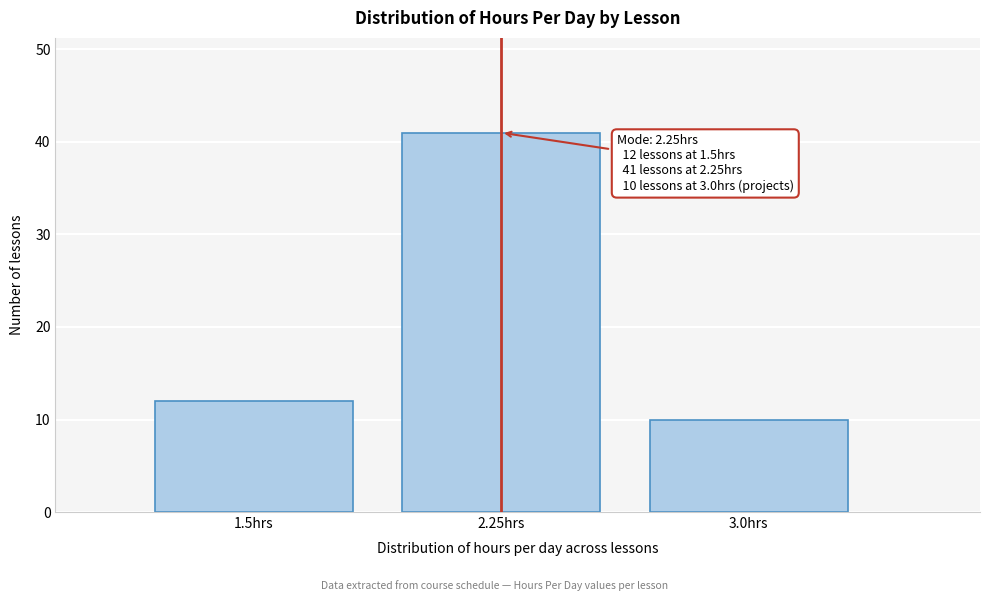

Reading right to left, list all the values displayed in this chart.

10	41	12